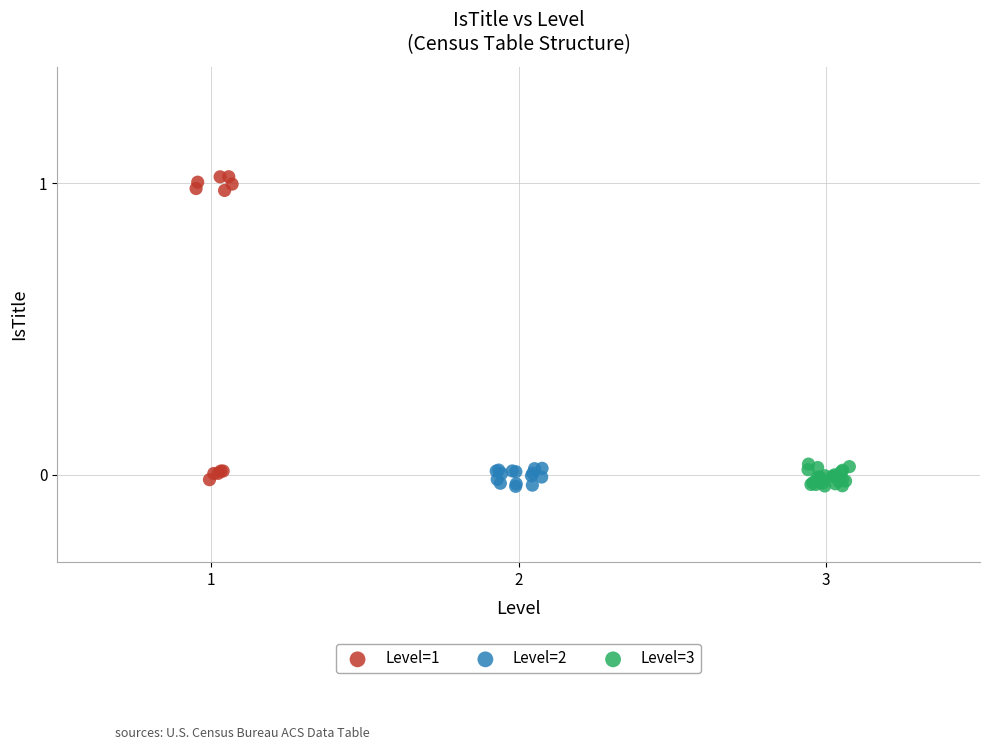

What are all the series names shown in the legend?

Level=1, Level=2, Level=3